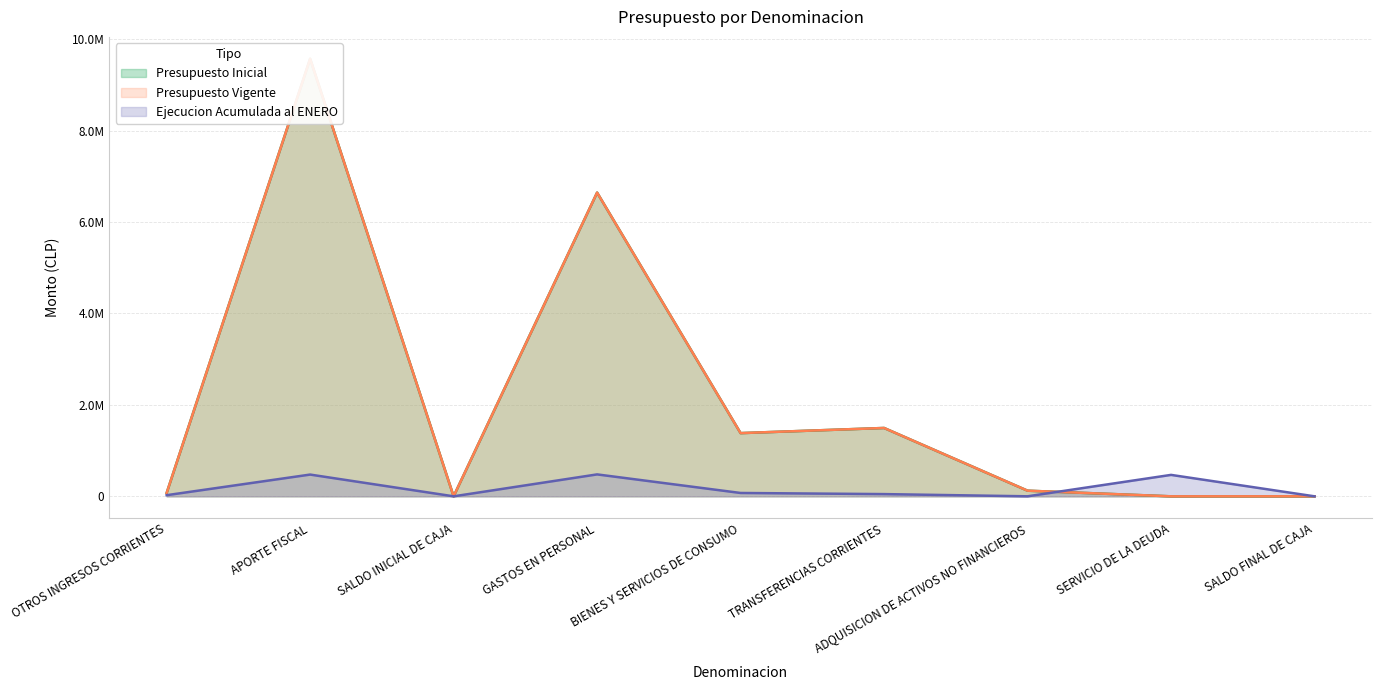

How many values in the Presupuesto Inicial series are below 123479?

4